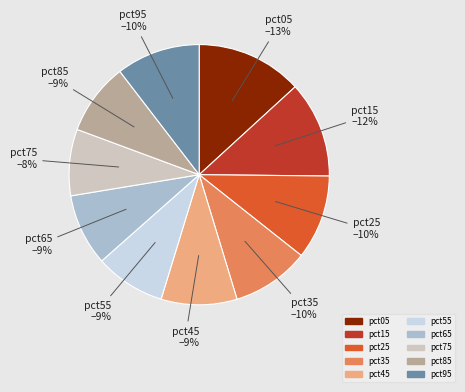

How many segments does this pie chart have?

10